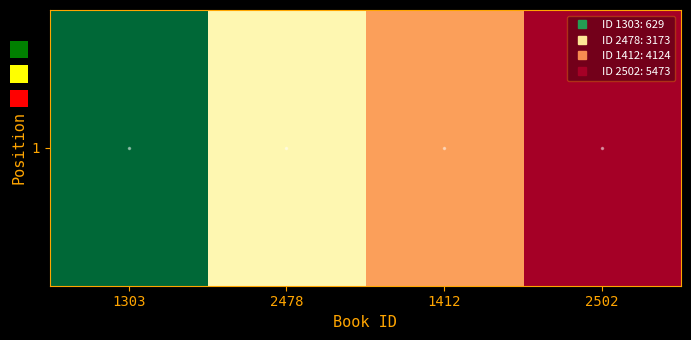

At which label does the data first exceed 4124?

2502